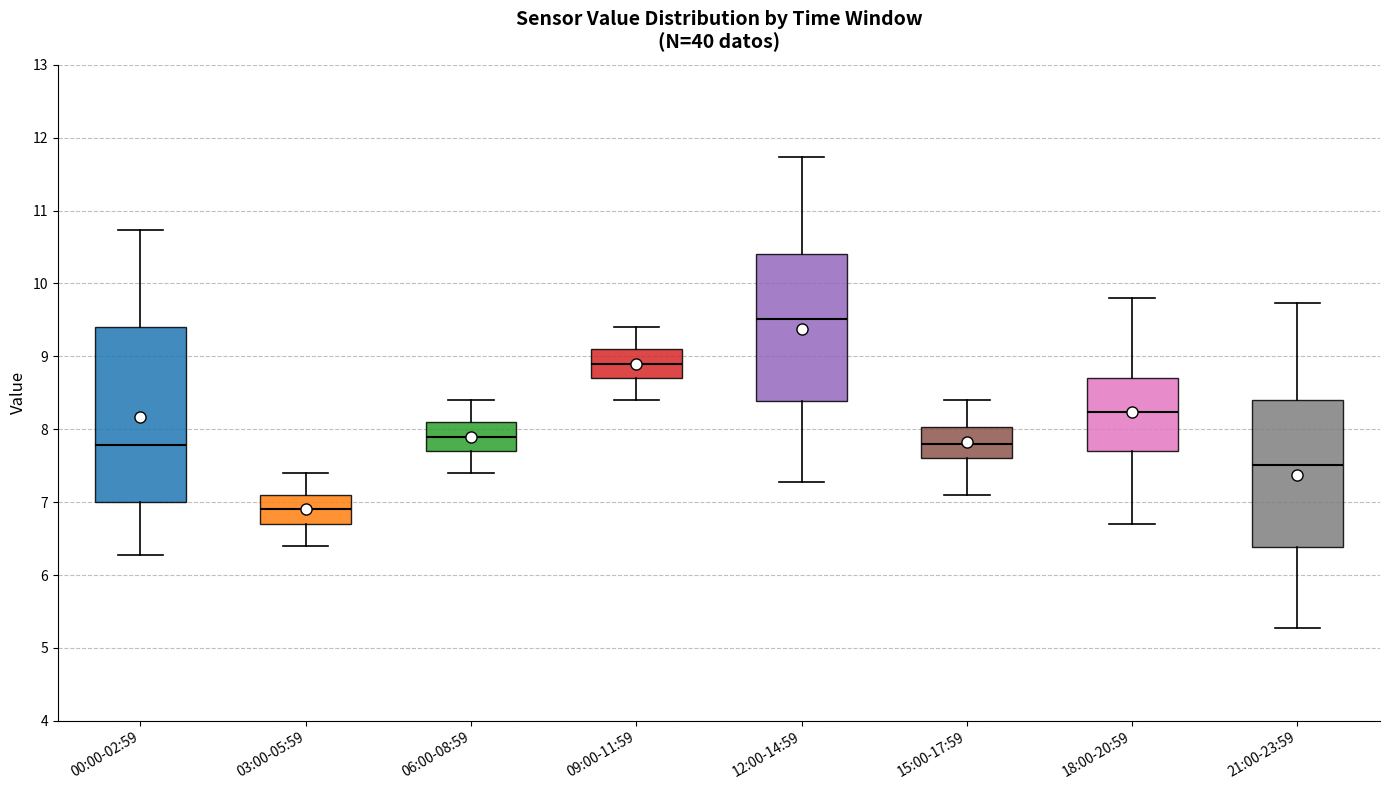

Where does the median line of the box for 06:00-08:59 sit on the y-axis? The values are not printed on the chart, so give them approximately, as read against the axis.

7.9